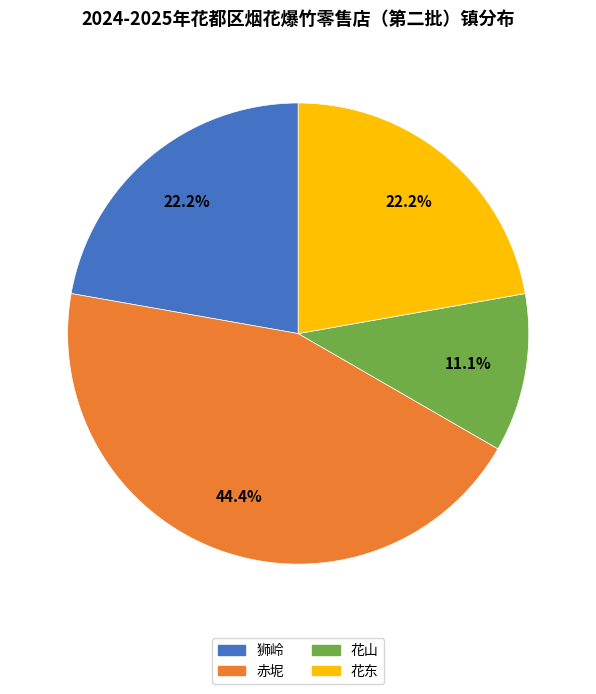

How many slices are in this pie chart?

4